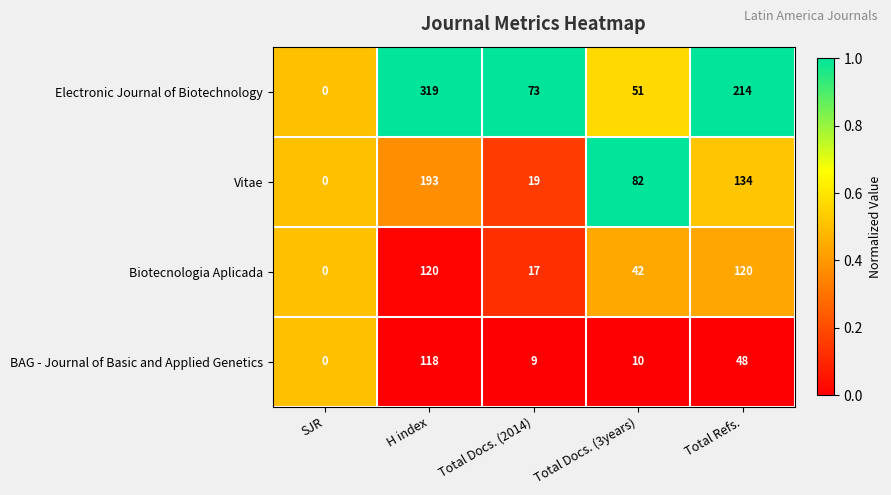

What is the average value of the Vitae series?

86